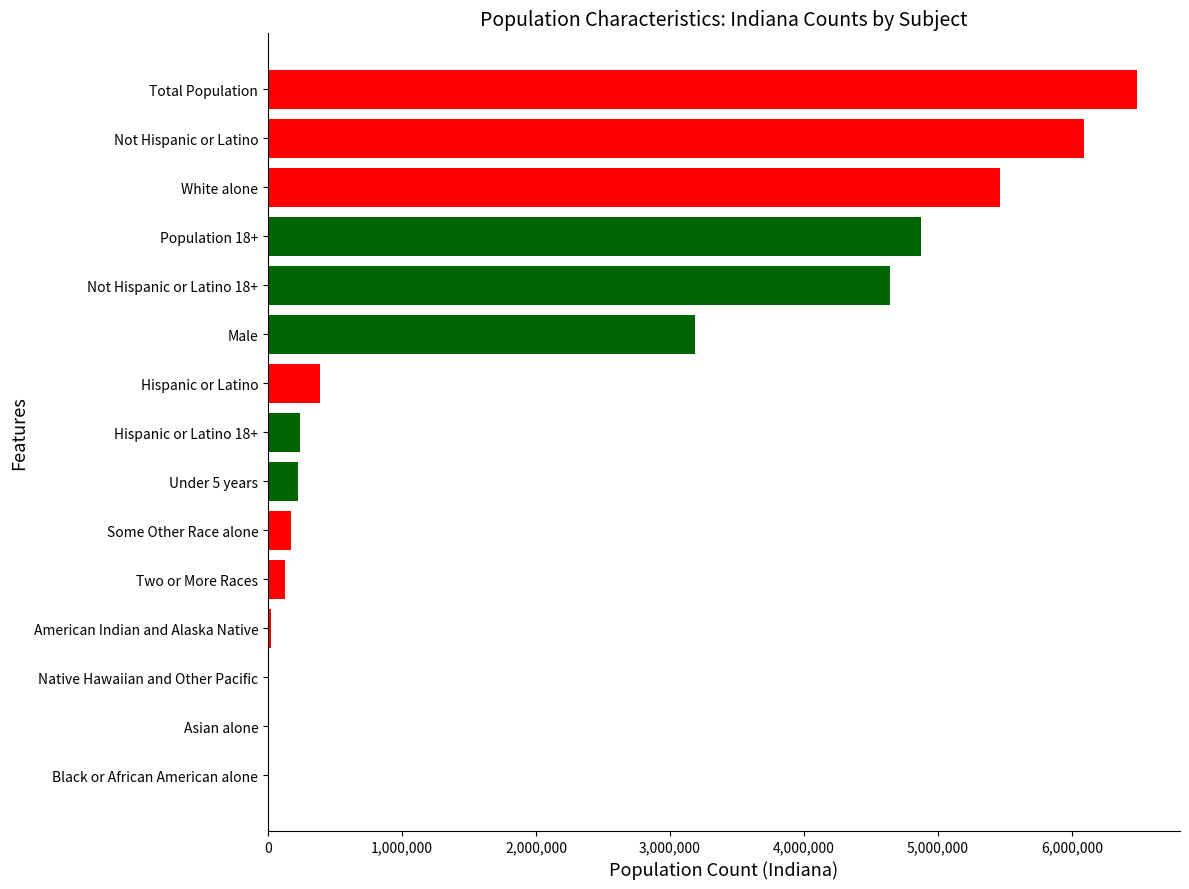

Which has a higher value, Total Population or Some Other Race alone?

Total Population